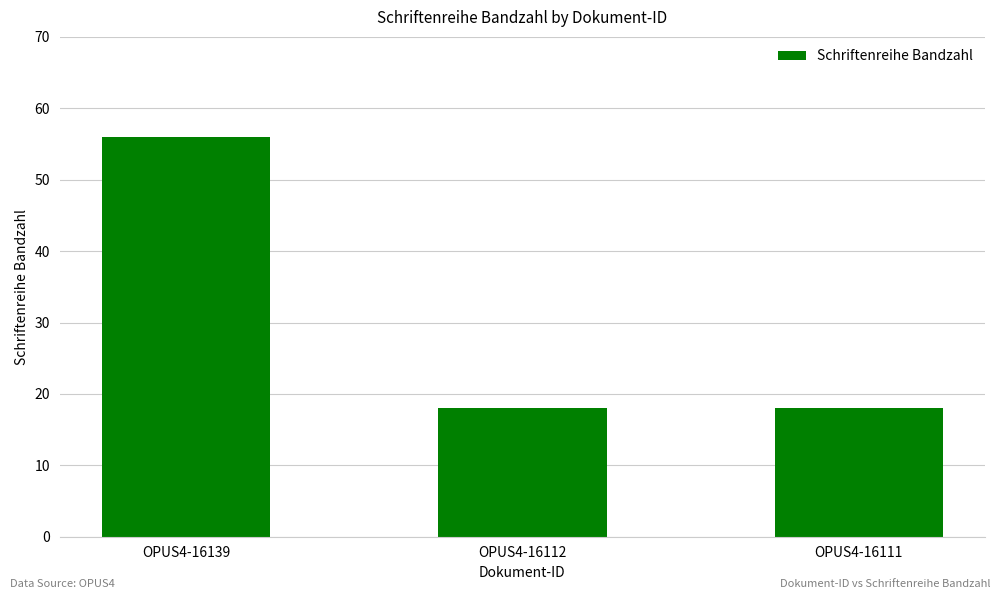

The value at OPUS4-16111 is 24. True or false?

False